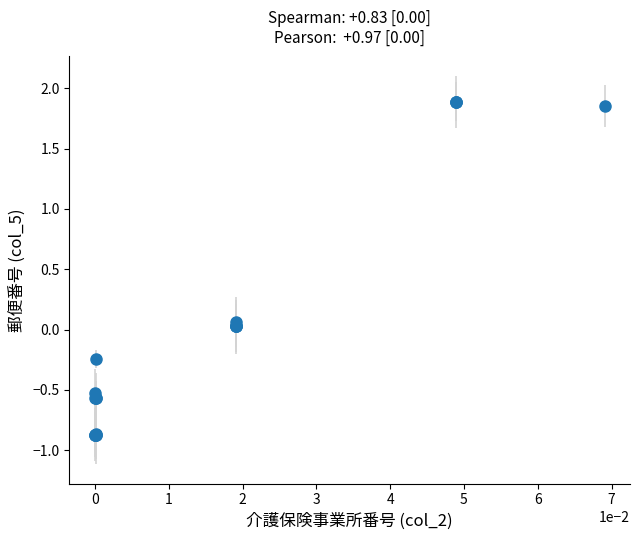

What is the difference between the second highest and second lowest values?

2.8